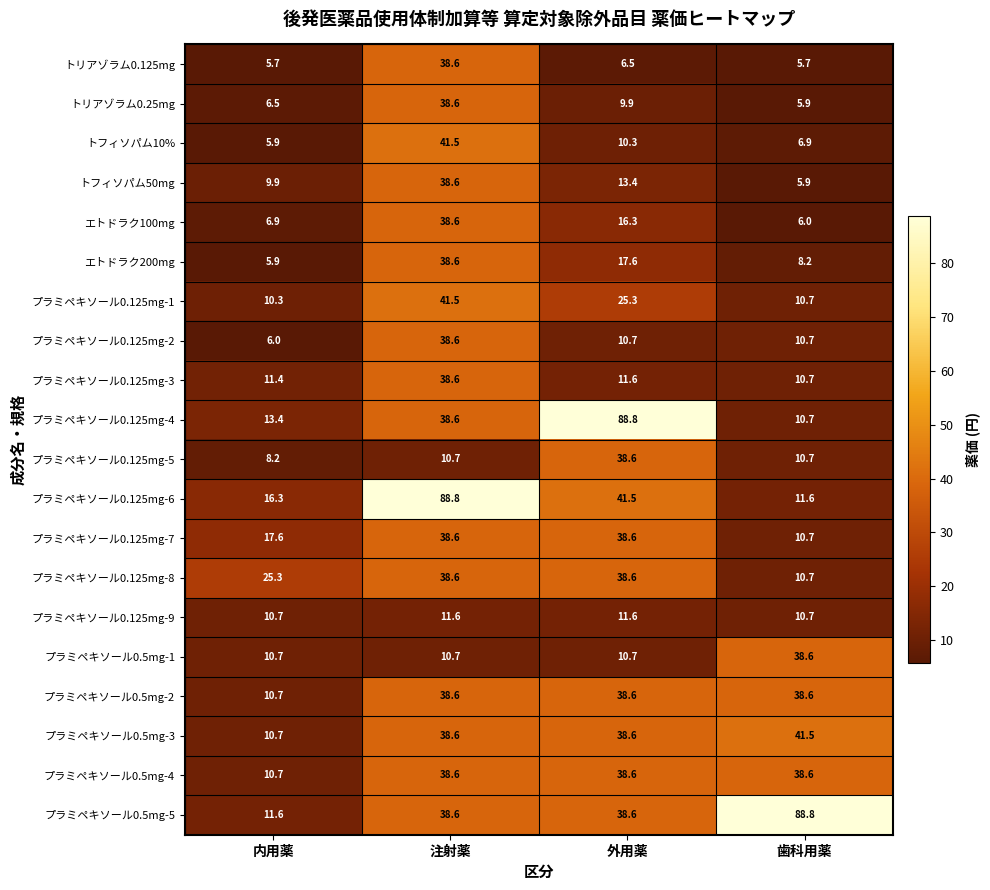

The value of プラミペキソール0.125mg-6 at 内用薬 is 16.3. True or false?

True